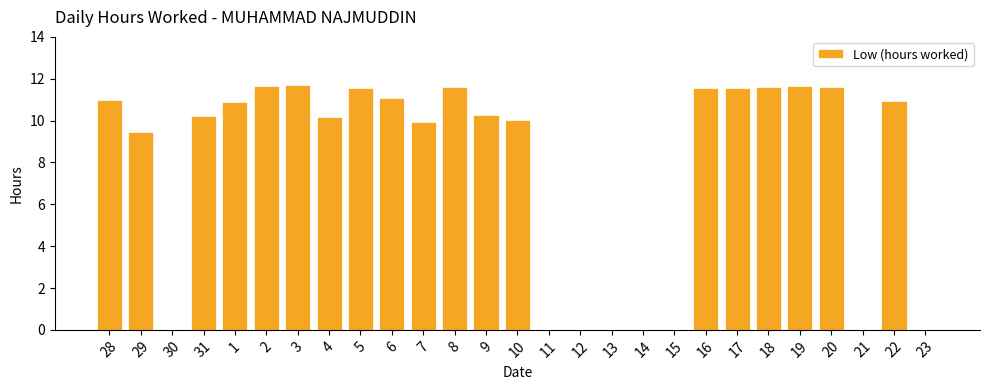

What is the average value?

7.7